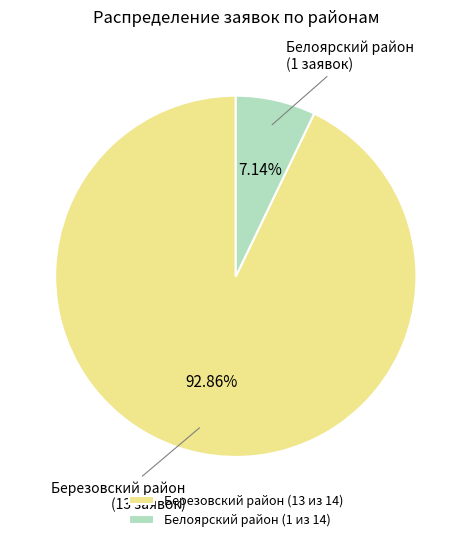

Between Березовский район and Белоярский район, which is larger?

Березовский район